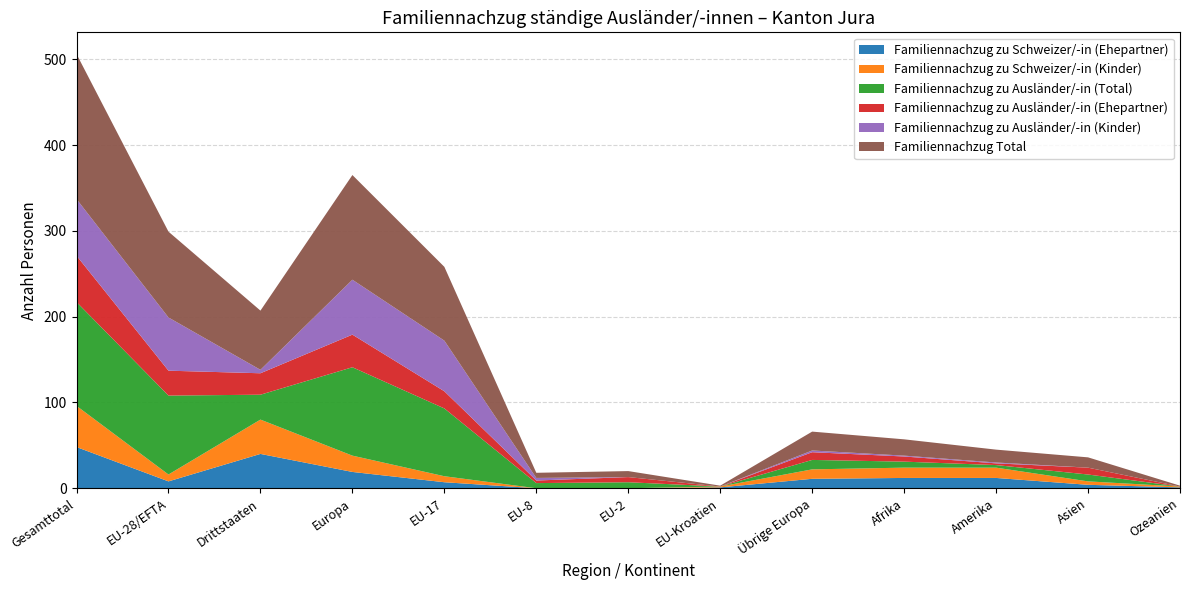

Reading right to left, extract all data points from this chart.

Familiennachzug zu Schweizer/-in (Ehepartner): 1	4	12	12	11	1	0	0	7	19	40	8	48
Familiennachzug zu Schweizer/-in (Kinder): 1	4	12	12	11	1	0	0	7	19	40	8	48
Familiennachzug zu Ausländer/-in (Total): 0	8	3	7	11	0	7	6	79	103	29	92	121
Familiennachzug zu Ausländer/-in (Ehepartner): 0	8	2	6	9	0	6	3	20	38	25	29	54
Familiennachzug zu Ausländer/-in (Kinder): 0	0	1	1	2	0	0	3	59	64	4	62	66
Familiennachzug Total: 1	12	15	19	22	1	7	6	86	122	69	100	169